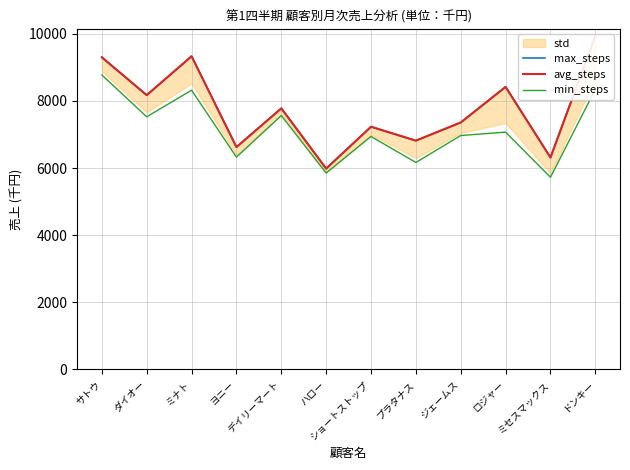

Which category has the lowest value across all series?

ミセスマックス